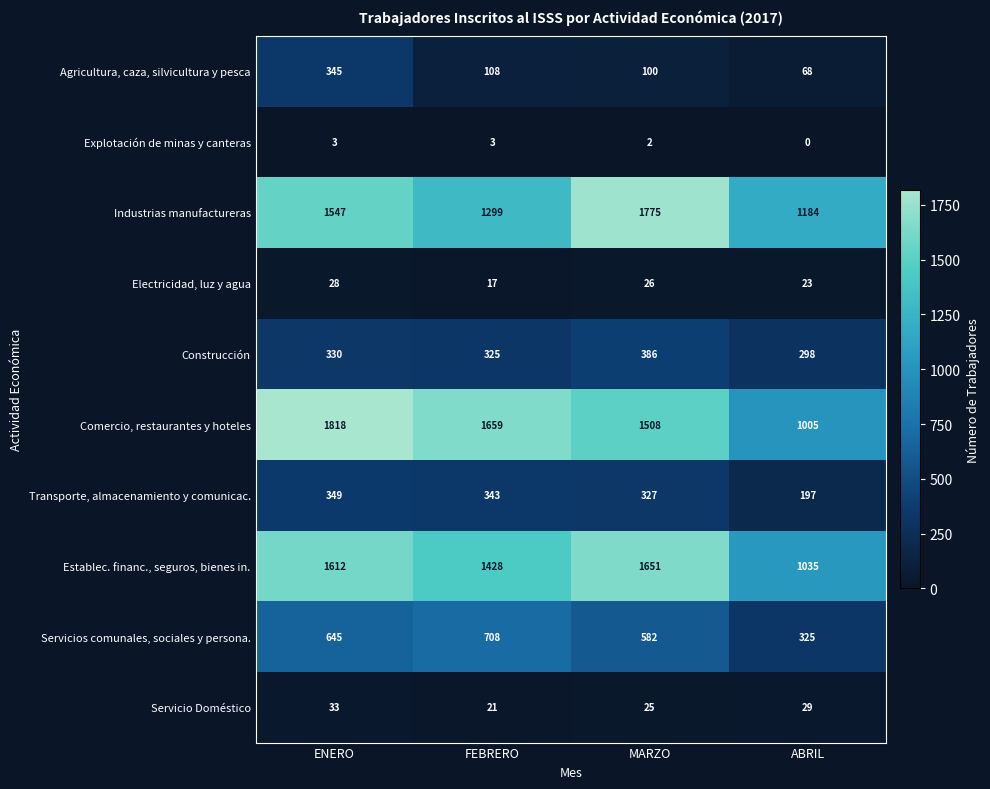

What is the highest value of the Comercio, restaurantes y hoteles series?

1818